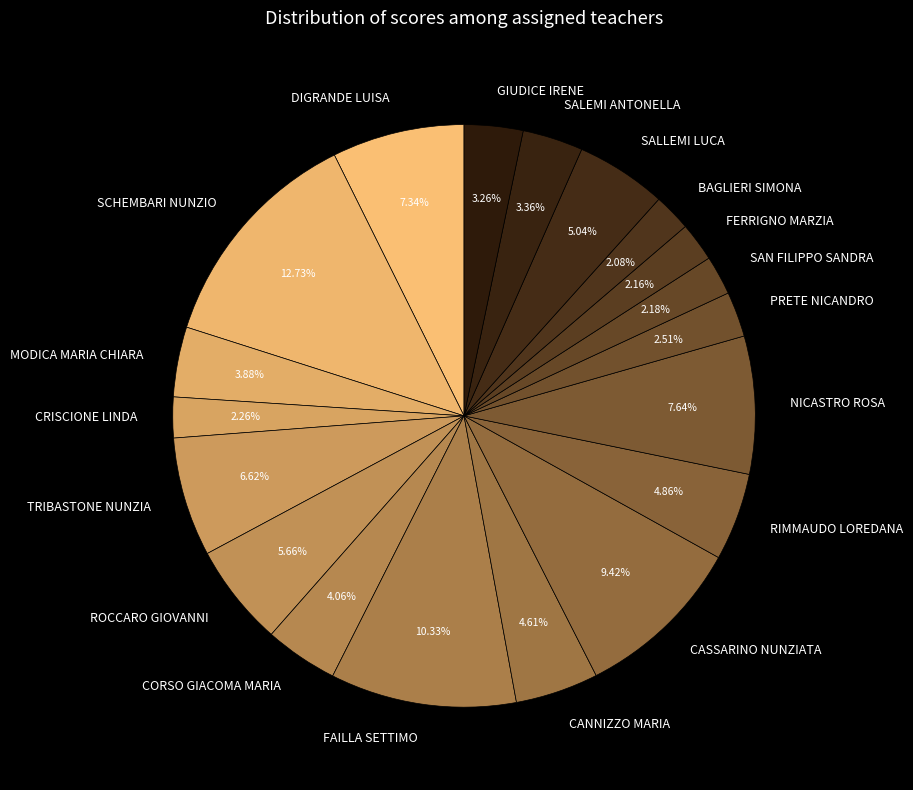

To the nearest percent, what is the difference between the largest and smallest slice percentages?

11%